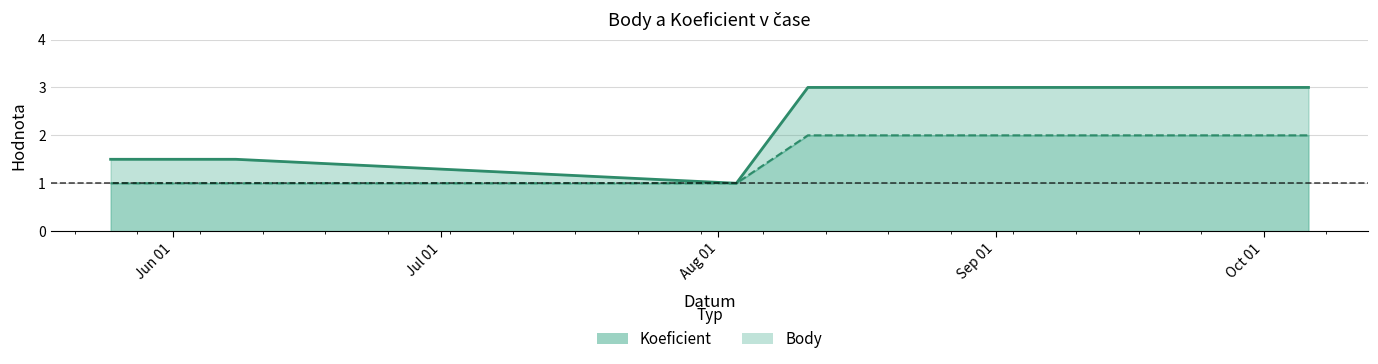

How many lines are shown in the chart?

2